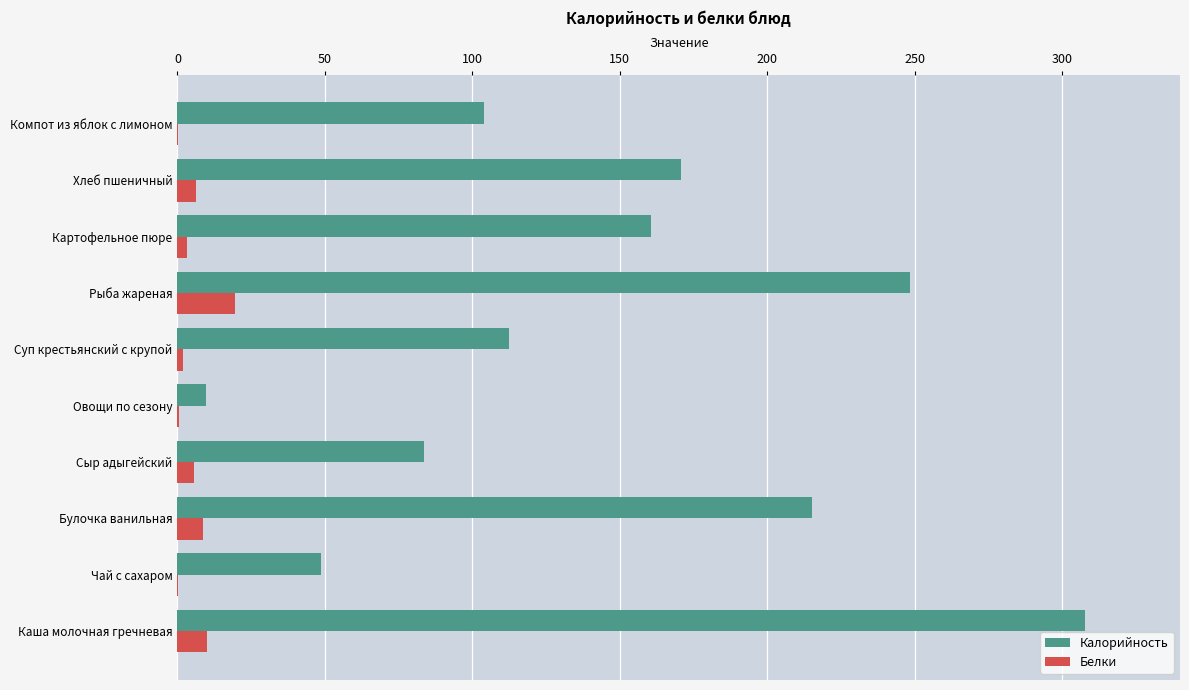

Is it true that Калорийность equals 112.5 at Суп крестьянский с крупой?

True